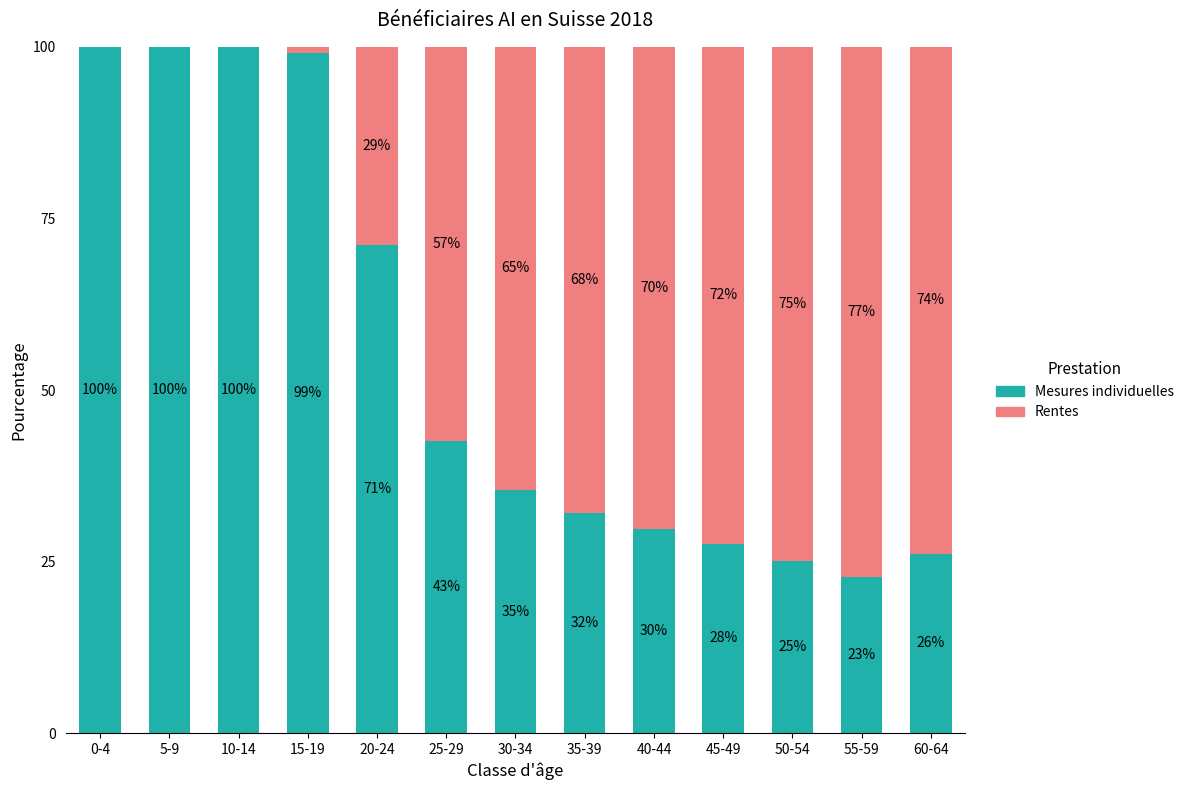

The Mesures individuelles series shows 14.9 at 25-29. True or false?

False